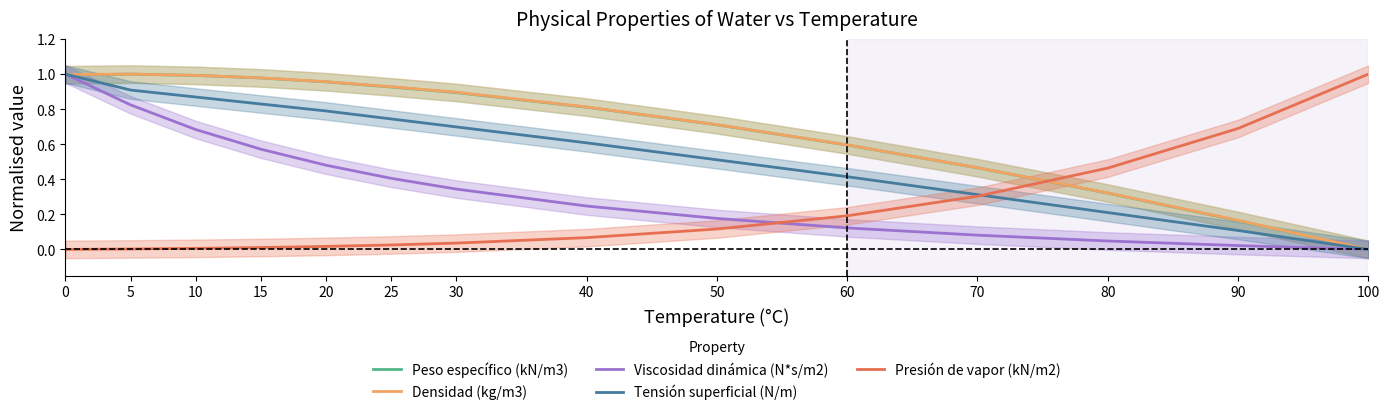

Which series has the largest total across all categories?

Densidad (kg/m3)